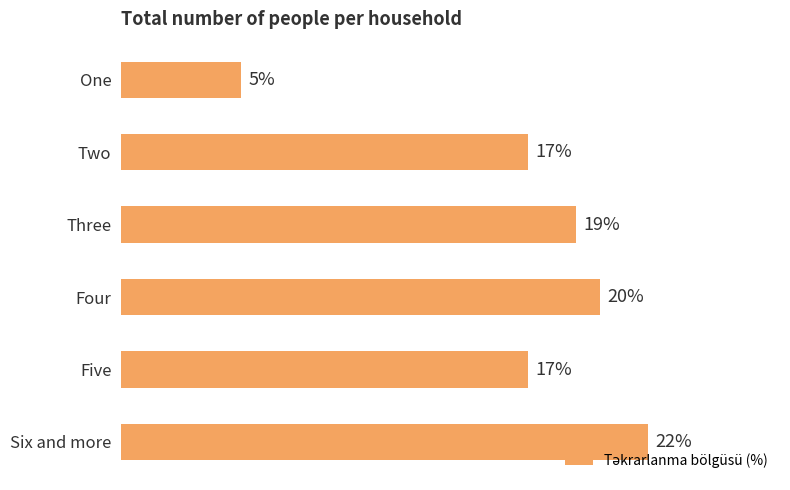

Which label corresponds to the smallest value in the chart?

One